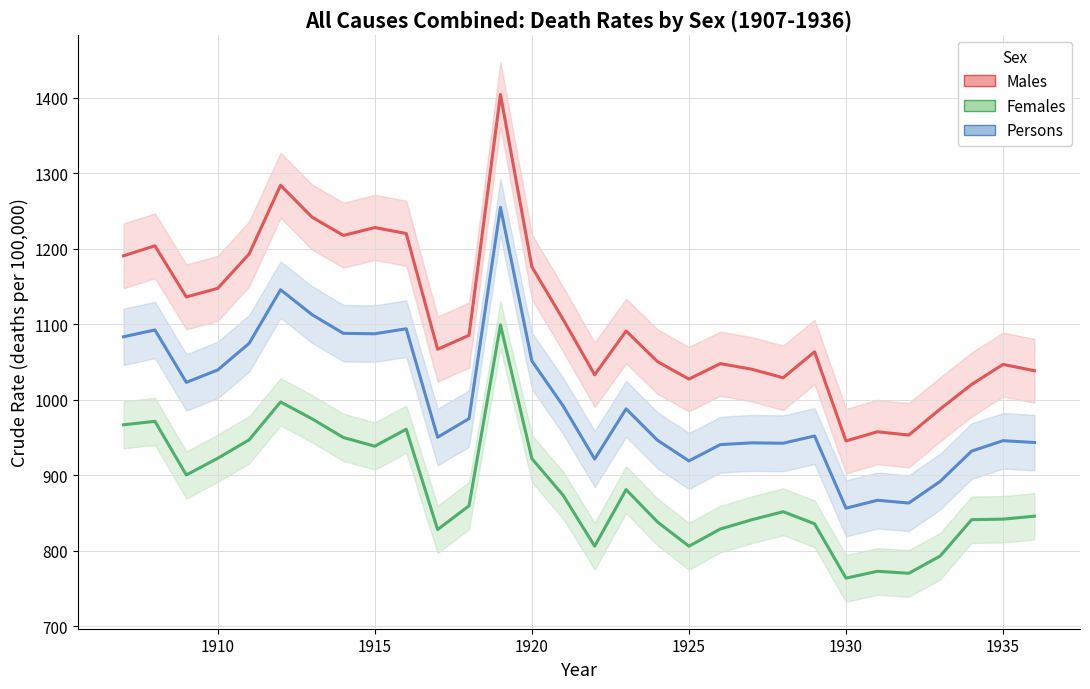

What is the value of the Males (Crude rate) point at the 14th from the left?

1175.8